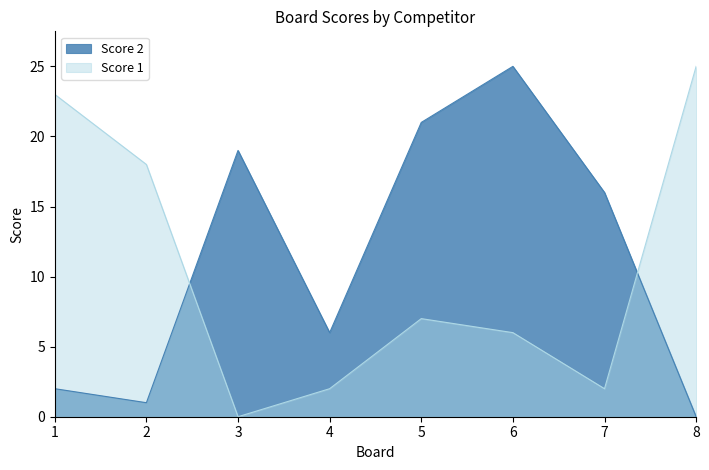

How many lines are shown in the chart?

2